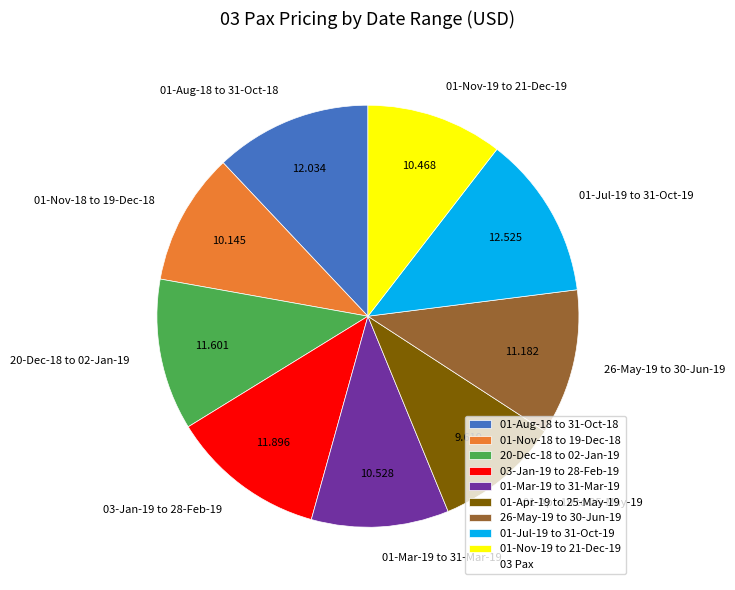

Is 03-Jan-19 to 28-Feb-19 the majority of the pie?

No